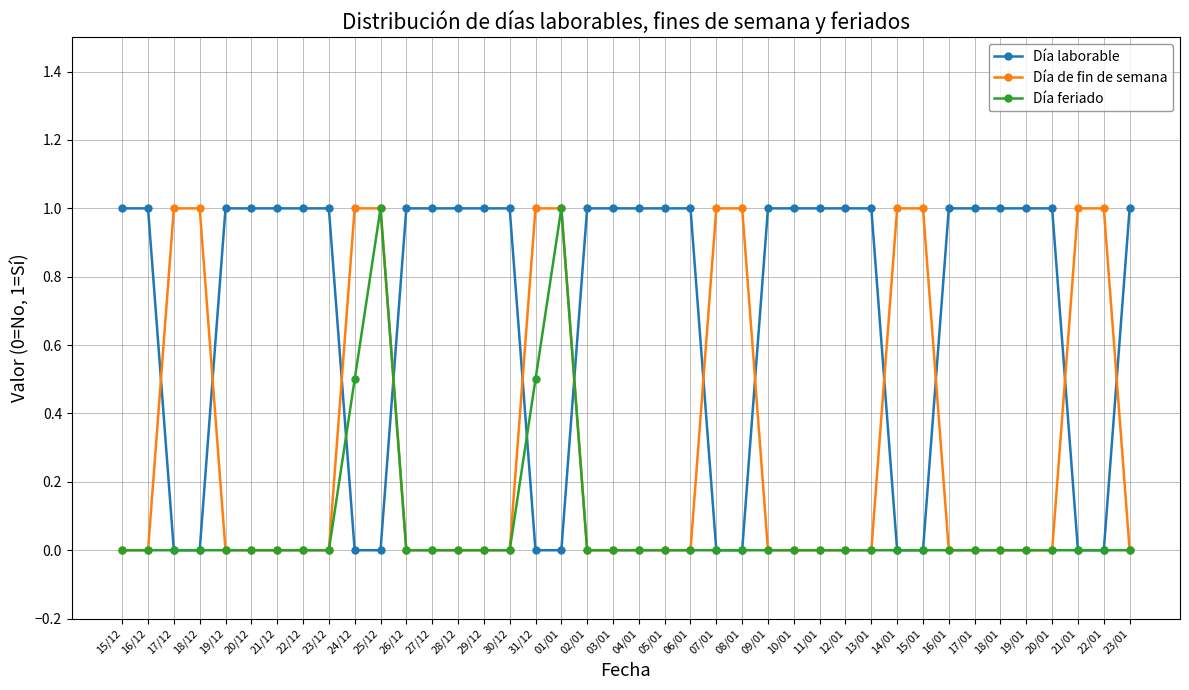

What is the greatest value displayed?

1.0